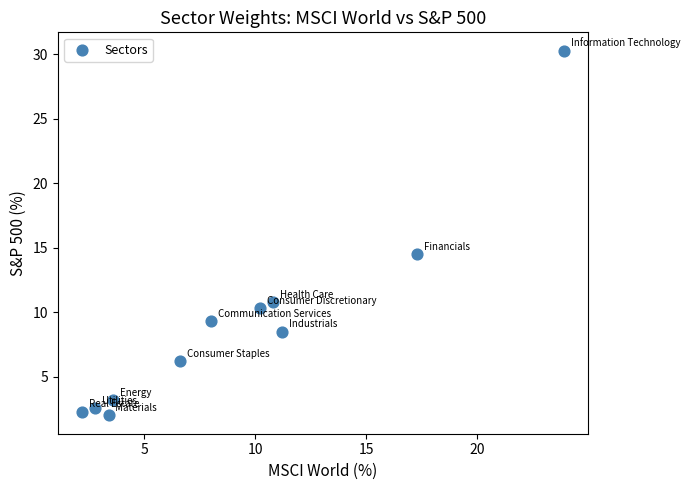

What is the average Y value?

9.1